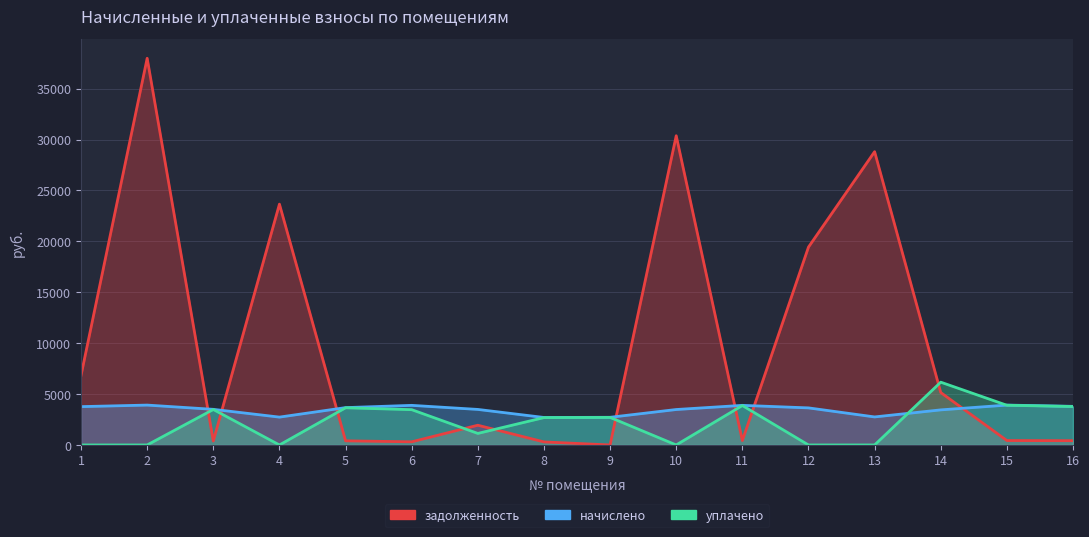

List the labels in order of уплачено value, largest first.

14, 15, 11, 16, 5, 3, 6, 9, 8, 7, 1, 2, 4, 10, 12, 13